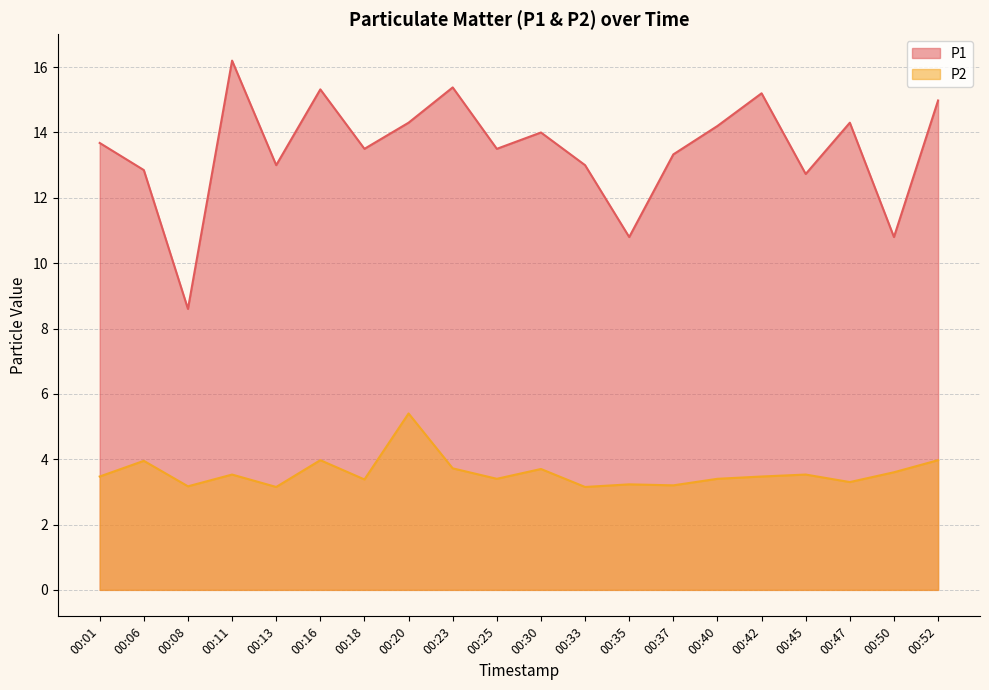

Reading left to right, what are all the values shown in this chart?

P1: 13.7	12.8	8.6	16.2	13.0	15.3	13.5	14.3	15.4	13.5	14.0	13.0	10.8	13.3	14.2	15.2	12.7	14.3	10.8	15.0
P2: 3.5	4.0	3.2	3.5	3.1	4.0	3.4	5.4	3.7	3.4	3.7	3.1	3.2	3.2	3.4	3.5	3.5	3.3	3.6	4.0